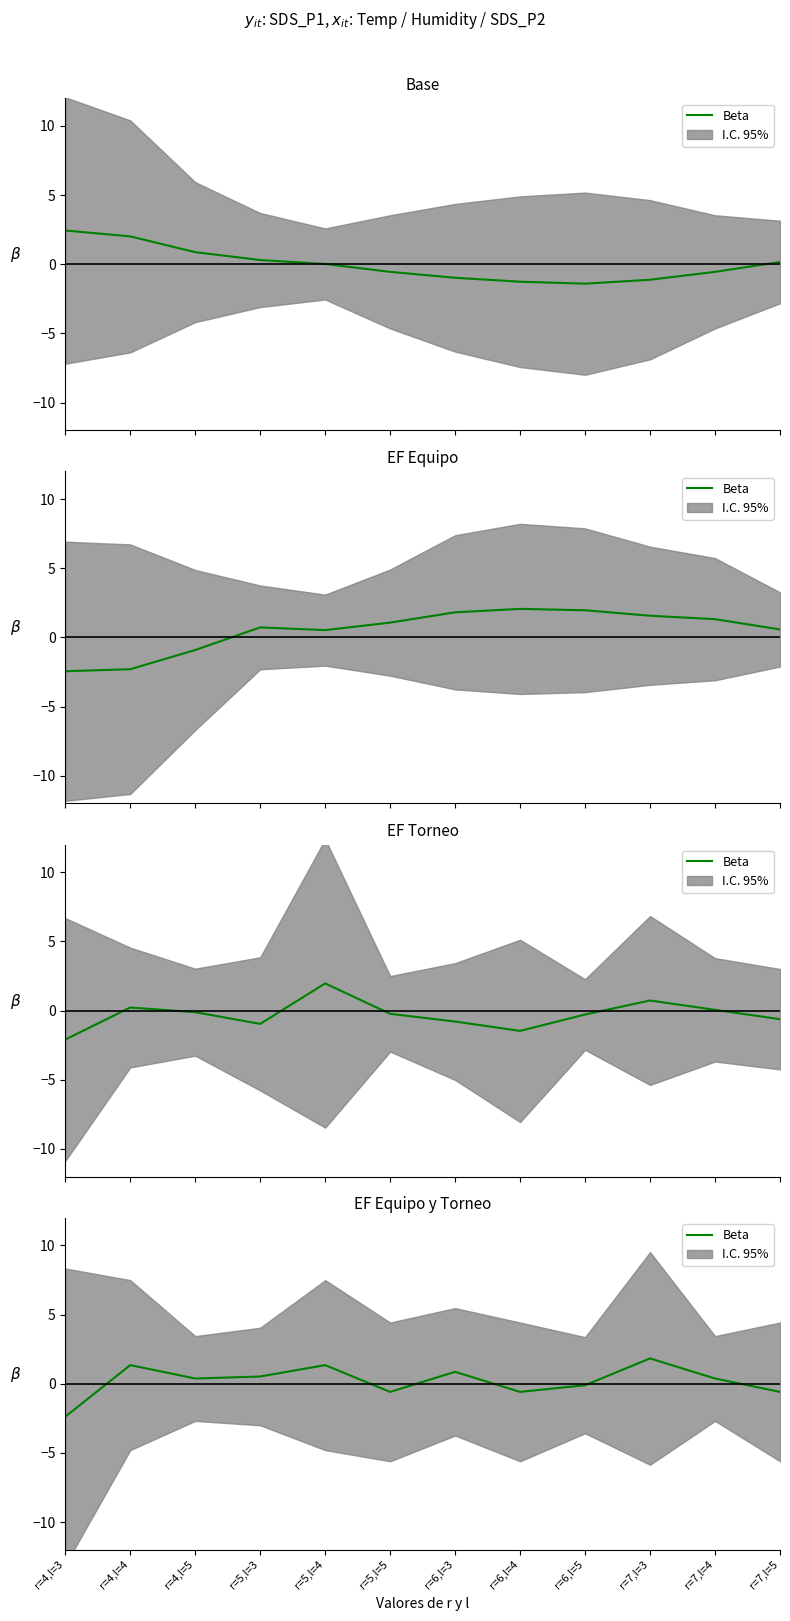

List the labels in order of value, largest first.

r=7,l=3, r=4,l=4, r=5,l=4, r=6,l=3, r=5,l=3, r=4,l=5, r=7,l=4, r=6,l=5, r=5,l=5, r=6,l=4, r=7,l=5, r=4,l=3